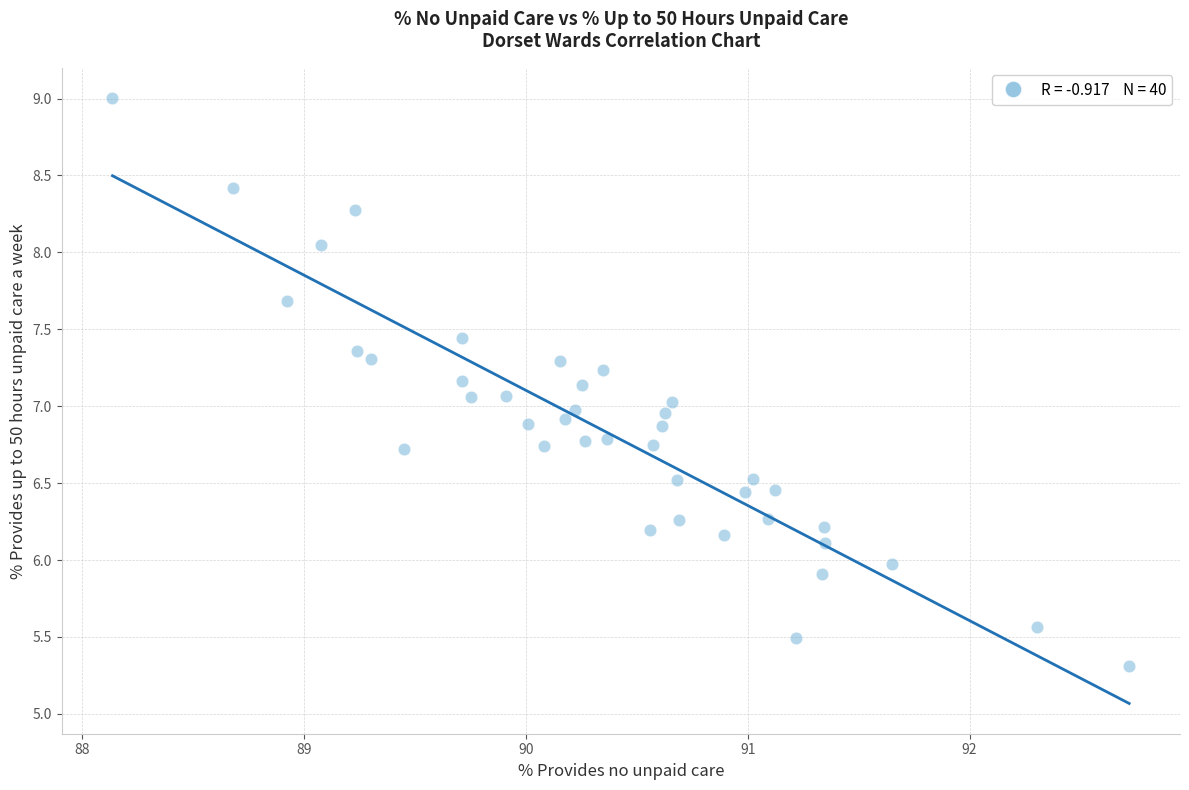

What is the range of Y values (max minus min)?

3.7